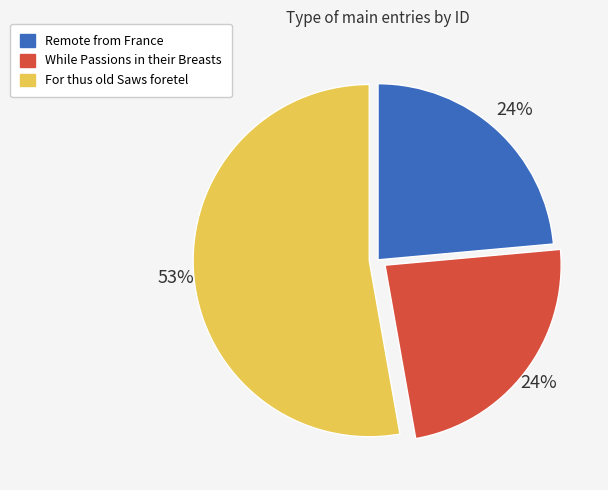

How many slices are in this pie chart?

3